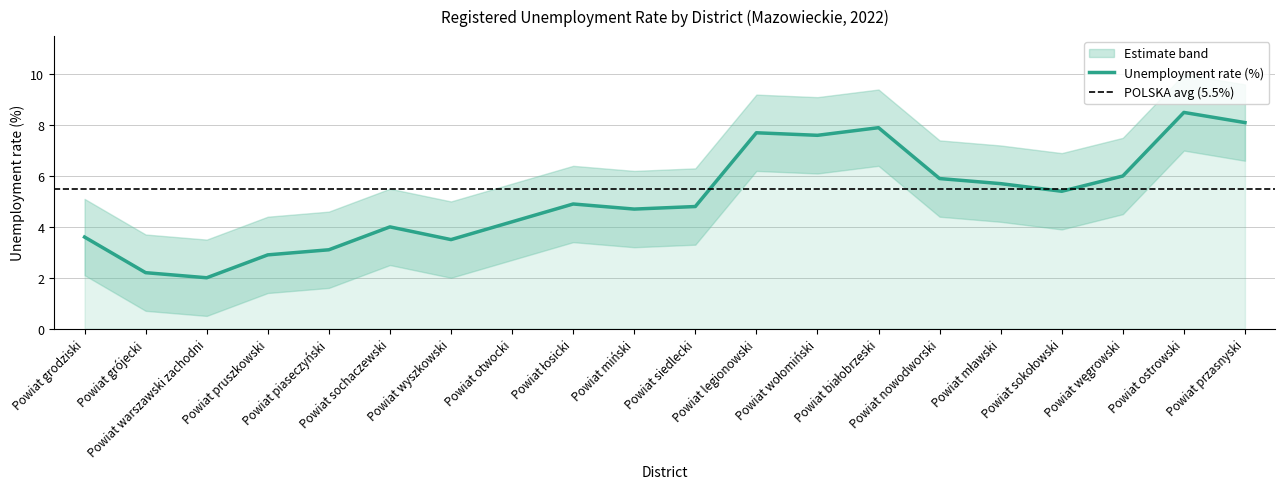

What is the value of the Lower bound point at the 5th from the left?

1.6